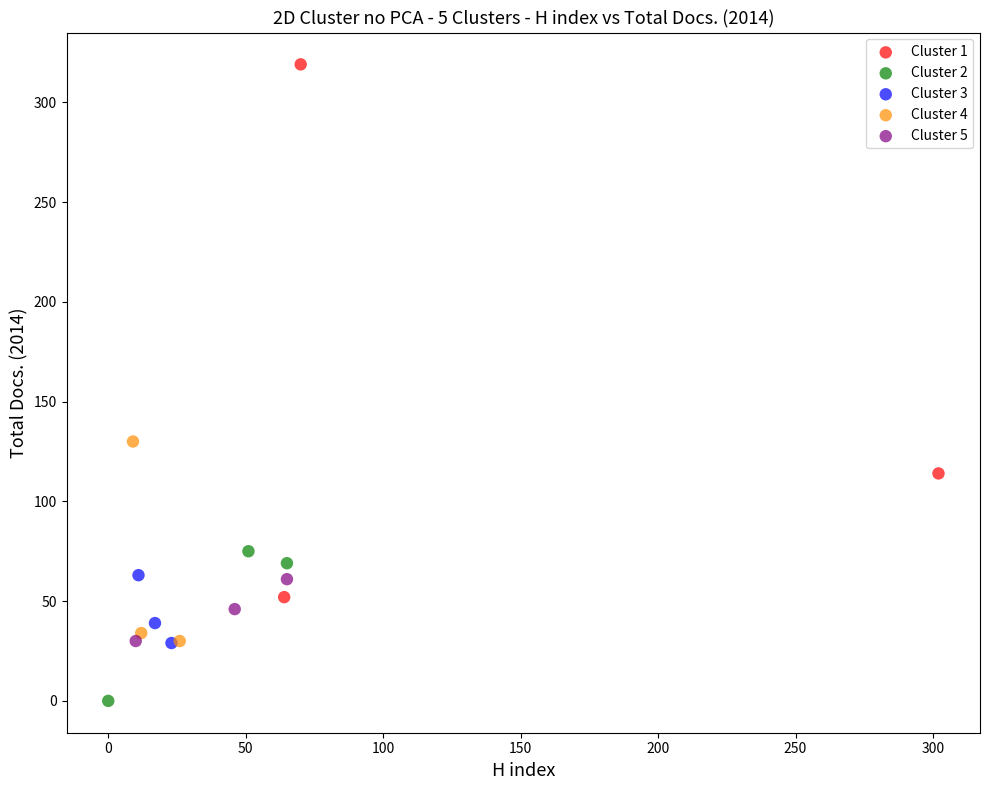

What are all the series names shown in the legend?

Cluster 1, Cluster 2, Cluster 3, Cluster 4, Cluster 5